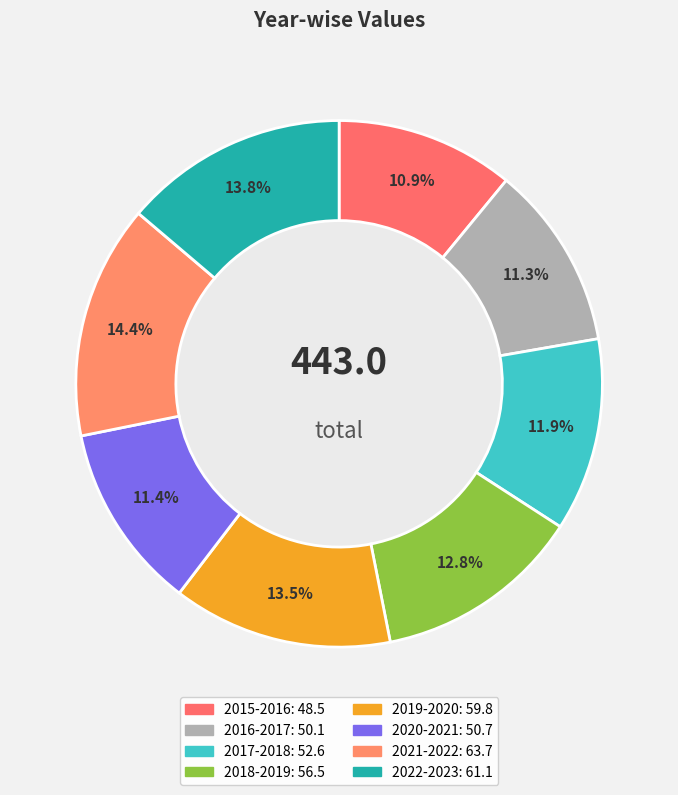

Combined, what portion of the pie is 2016-2017 and 2022-2023?

25.1%